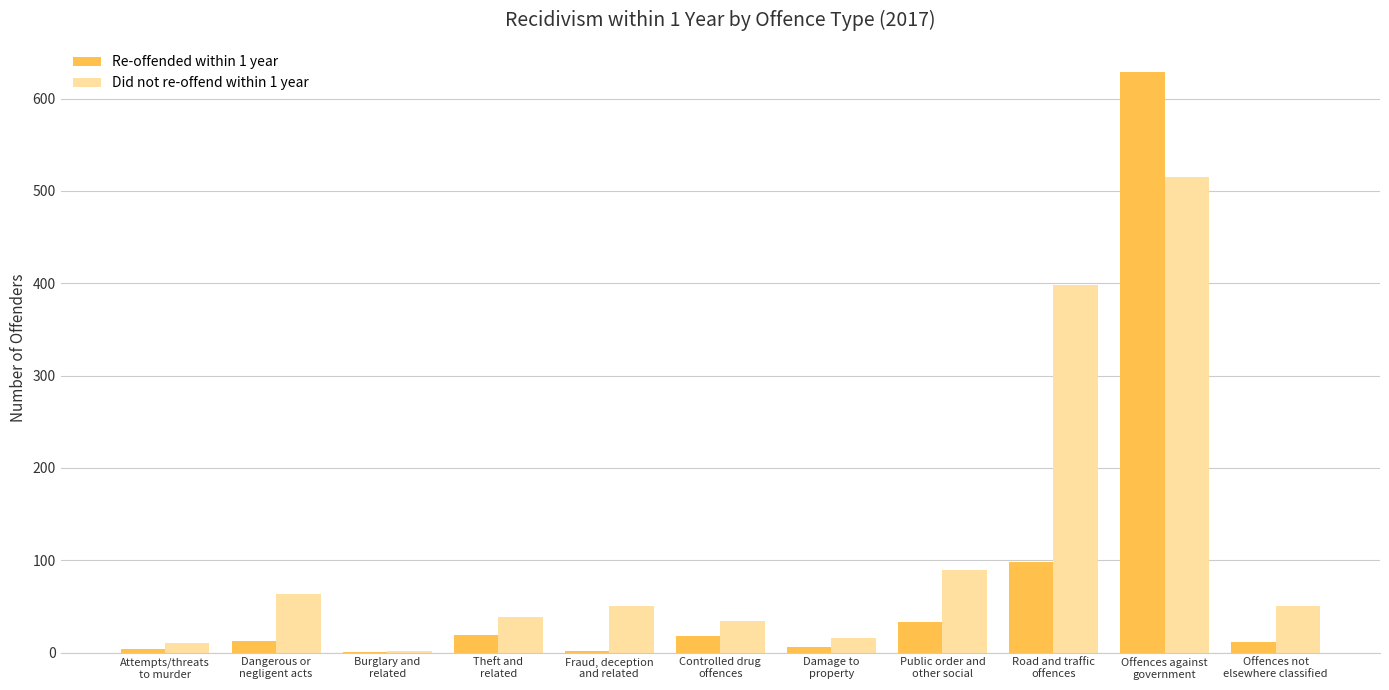

What is the greatest value displayed?

629